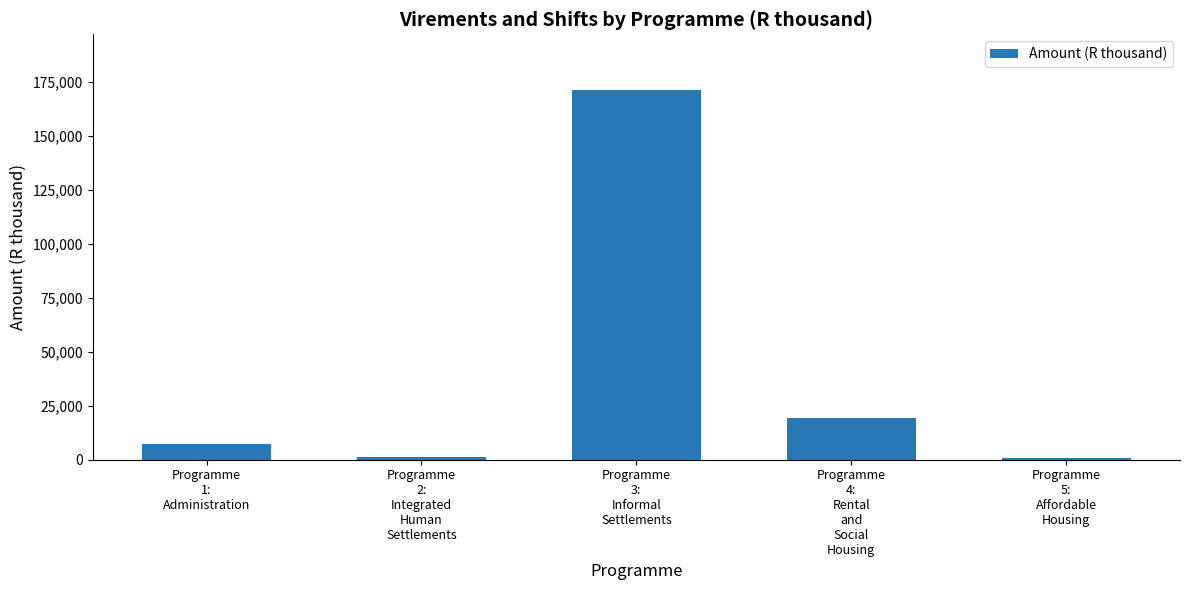

What is the maximum value shown in the chart?

171278